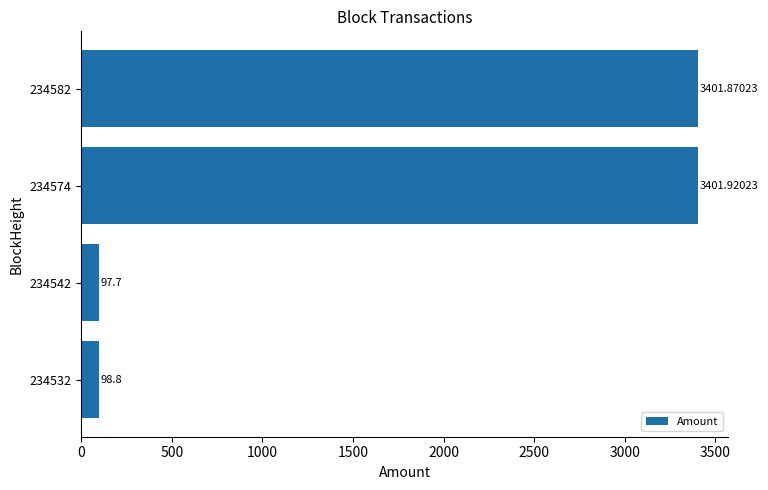

How many categories are shown in the chart?

4